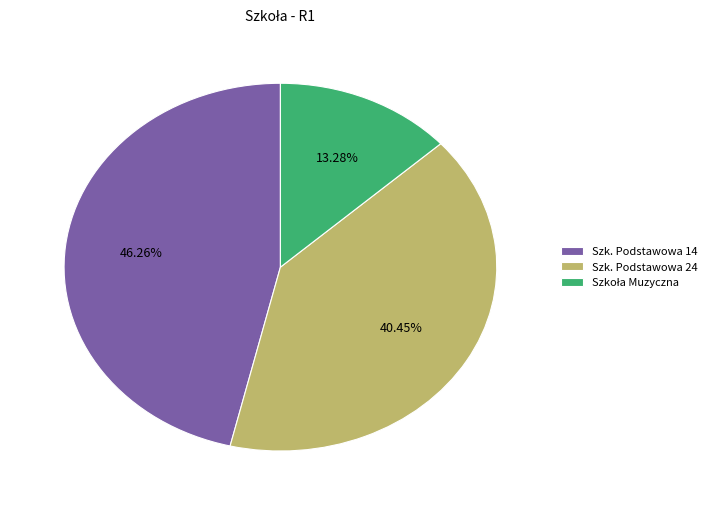

Which has a higher value, Szk. Podstawowa 24 or Szk. Podstawowa 14?

Szk. Podstawowa 14